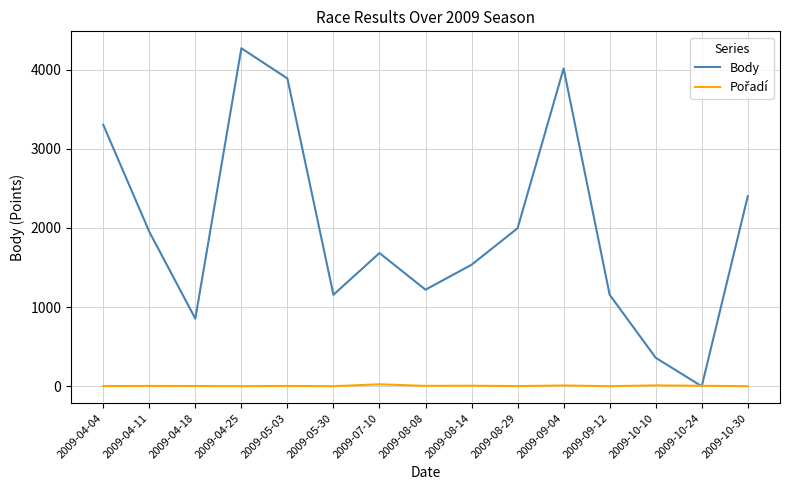

Which label corresponds to the largest value in the chart?

2009-04-25